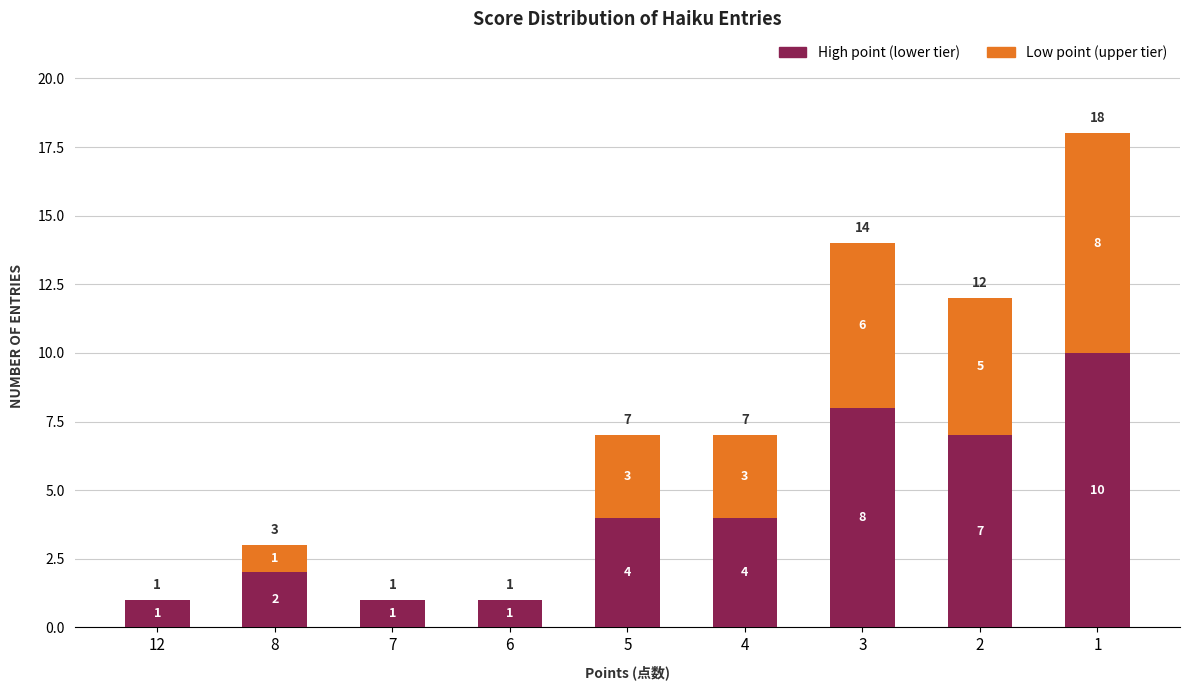

What is the total value across all series at 1?

18